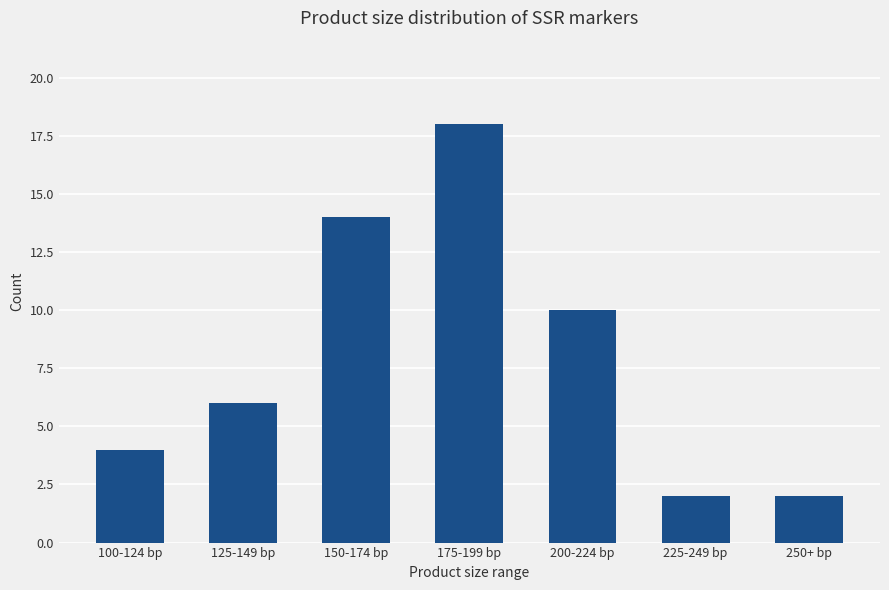

Which has a higher value, 175-199 bp or 200-224 bp?

175-199 bp